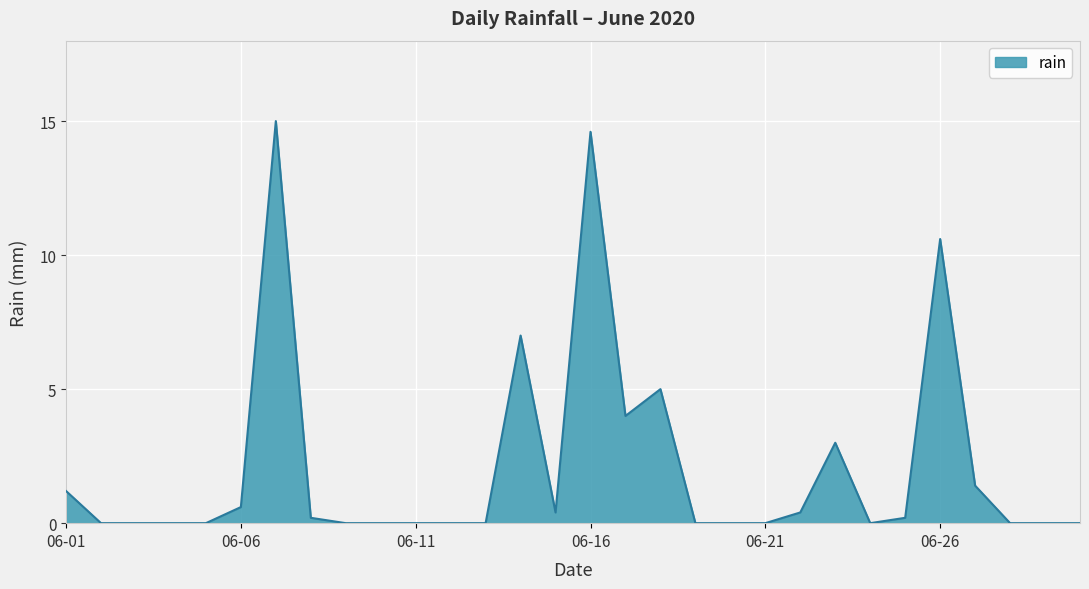

What is the maximum value shown in the chart?

15.0